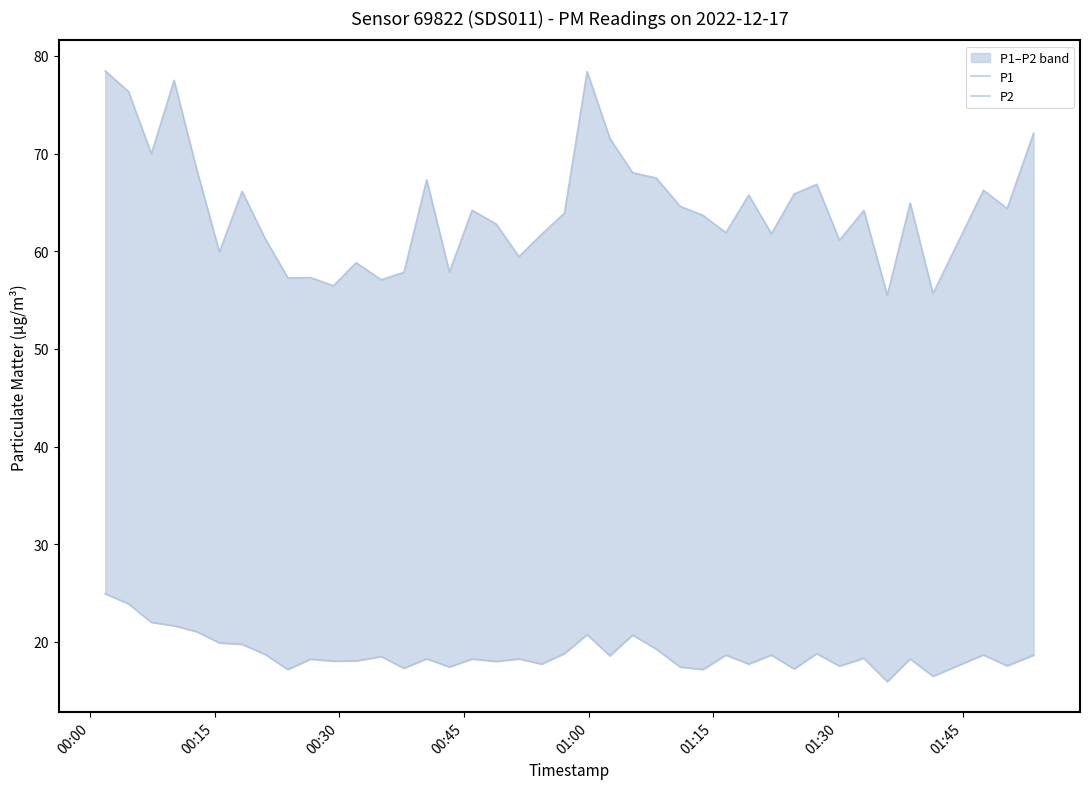

Which series has the largest total across all categories?

P1